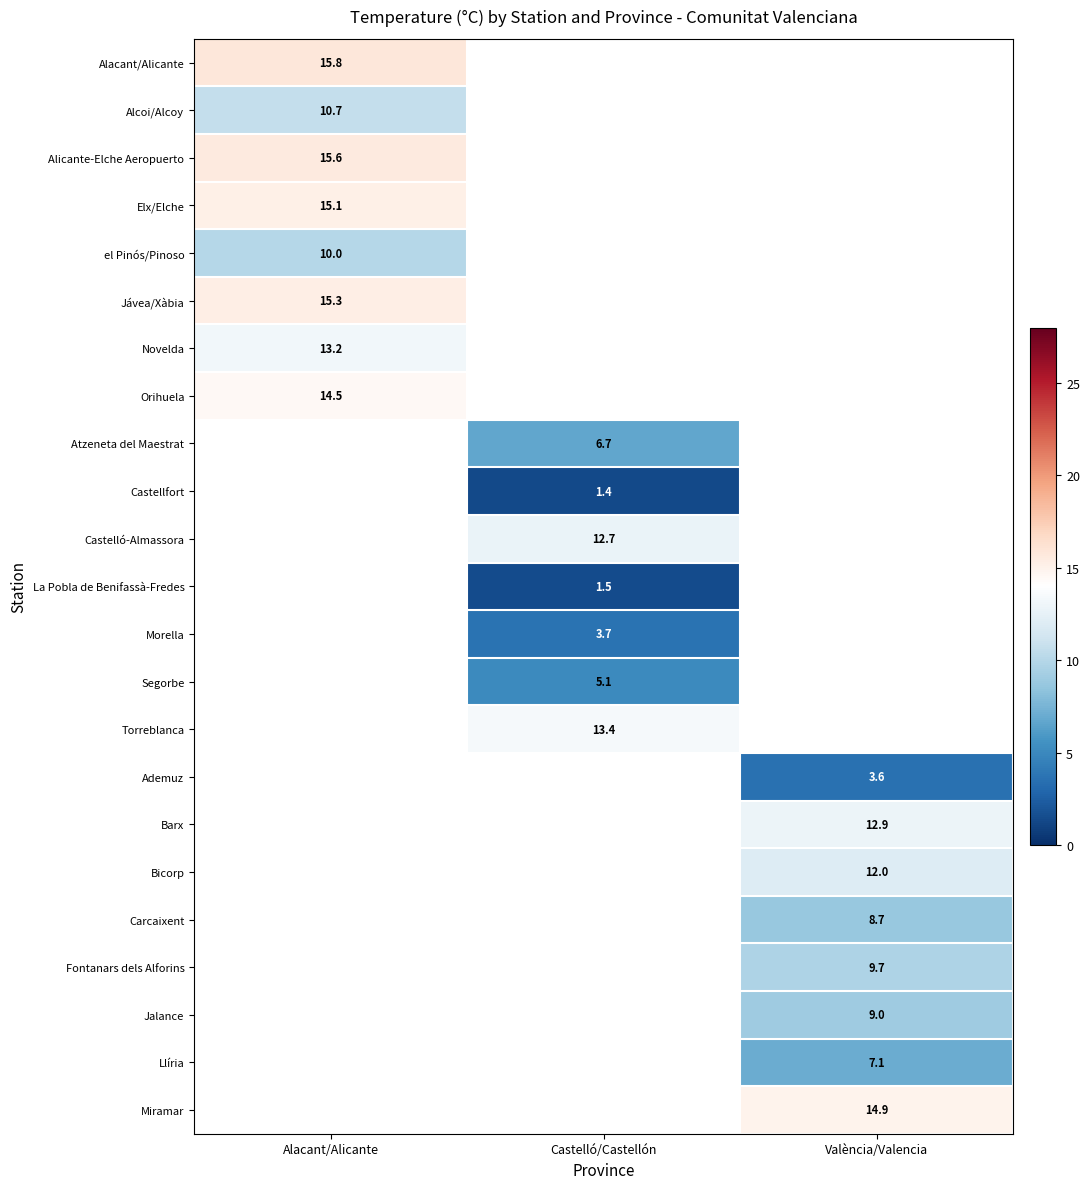

Count the number of data series in this chart.

23